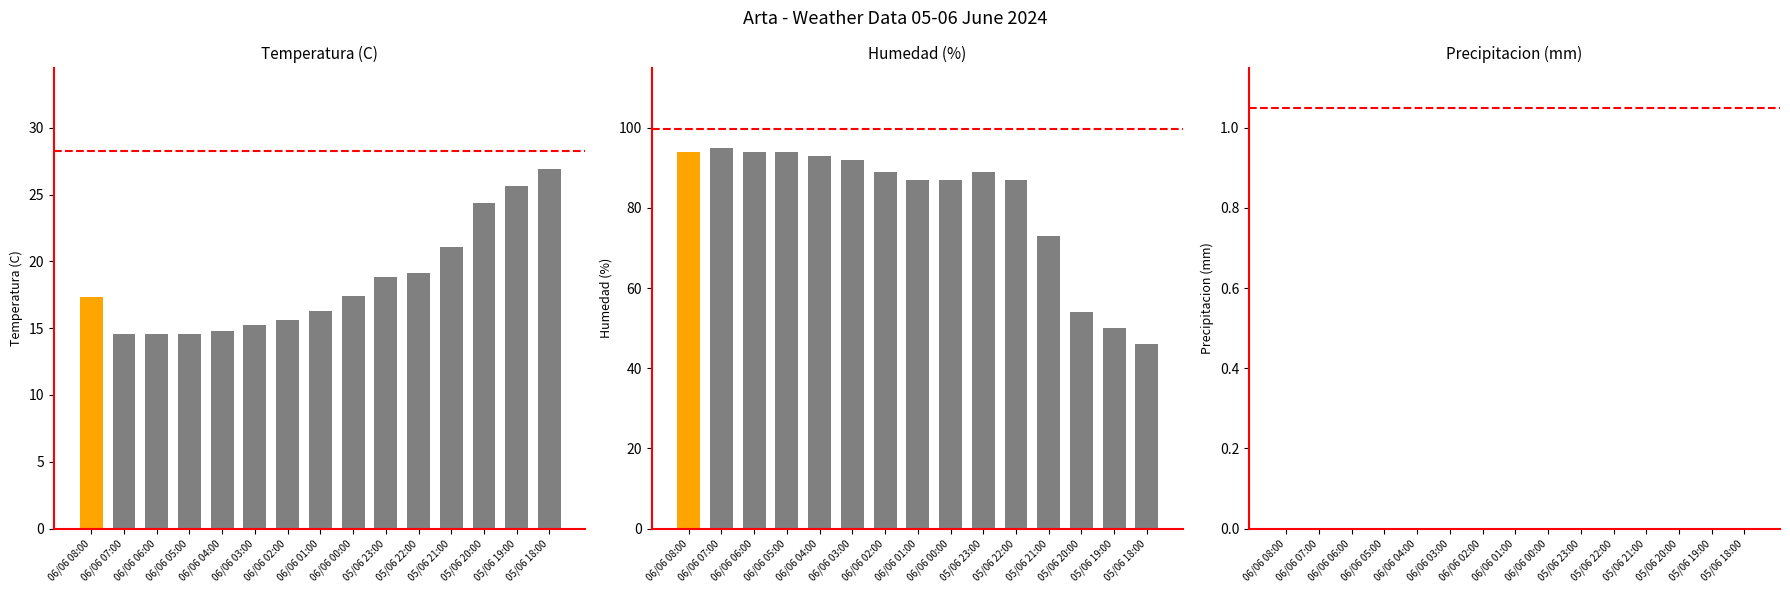

True or false: Temperatura (C) has a value of 24.0 at 06/06 05:00.

False